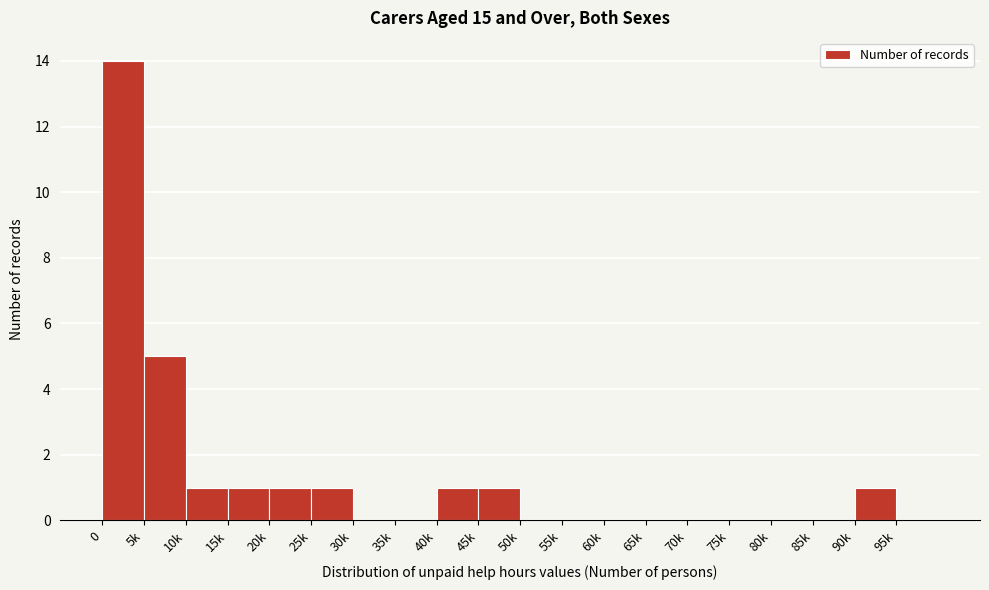

Reading left to right, extract all data points from this chart.

0=14	5k=5	10k=1	15k=1	20k=1	25k=1	30k=0	35k=0	40k=1	45k=1	50k=0	55k=0	60k=0	65k=0	70k=0	75k=0	80k=0	85k=0	90k=1	95k=0